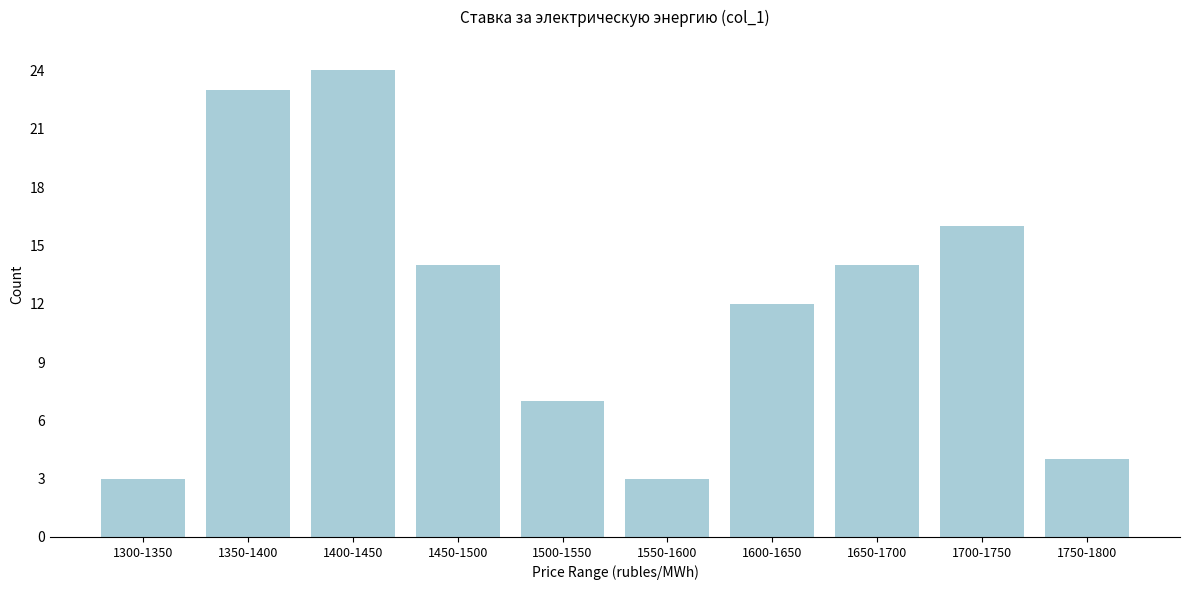

Reading left to right, transcribe all the data shown in this chart.

3	23	24	14	7	3	12	14	16	4